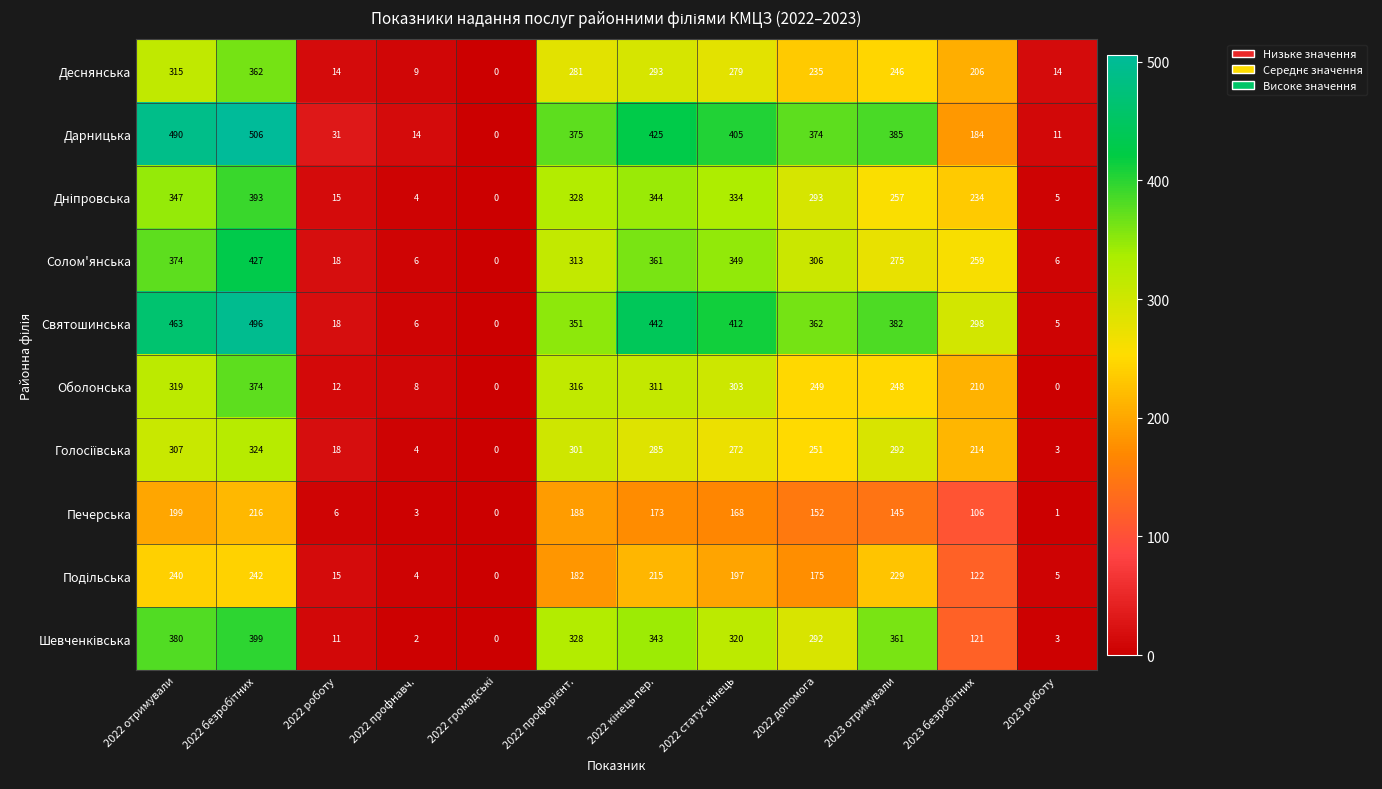

Where does the Печерська series first go above 152?

2022 отримували